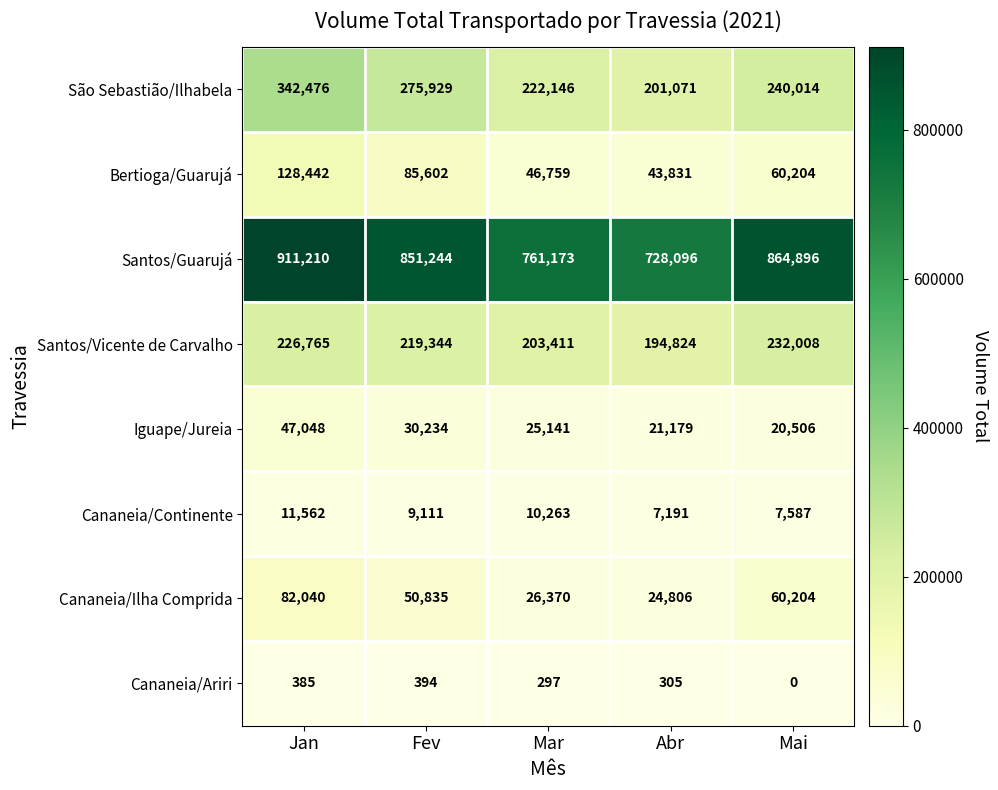

What is the total value across all series at Mai?

1485419